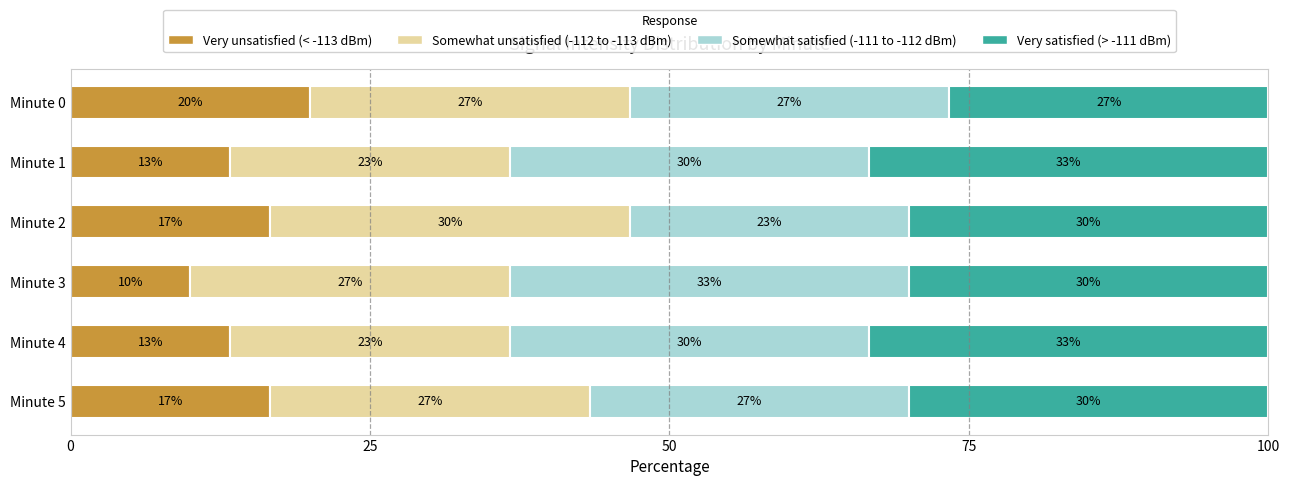

What is the difference between the second highest and second lowest values in the Very satisfied (> -111 dBm) series?

3.3